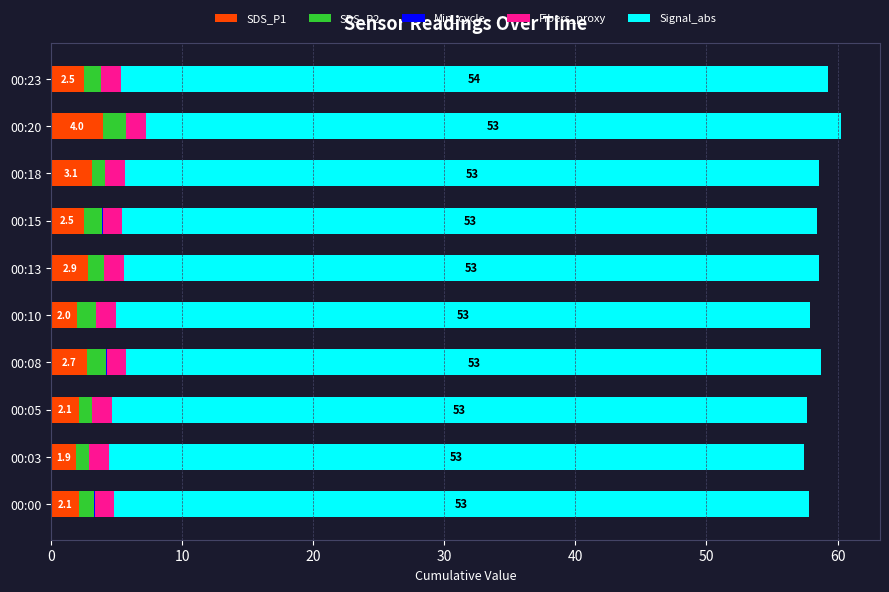

What is the maximum value for SDS_P1?

4.0